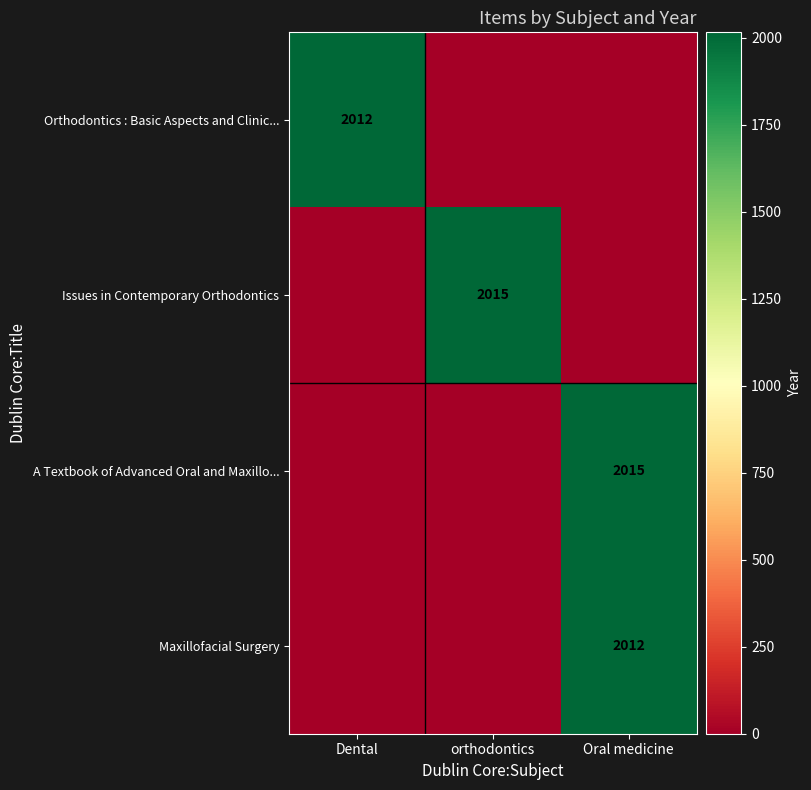

The A Textbook of Advanced Oral and Maxillo... series shows 1003 at Oral medicine. True or false?

False